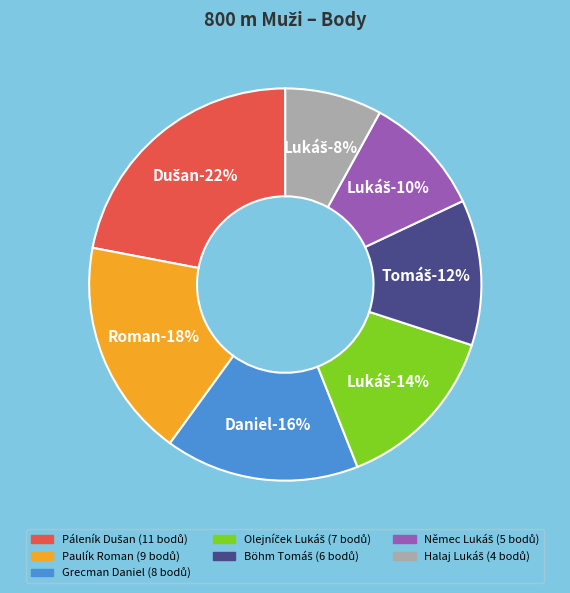

To the nearest percent, what is the difference between the Böhm Tomáš and Olejníček Lukáš slice percentages?

2%